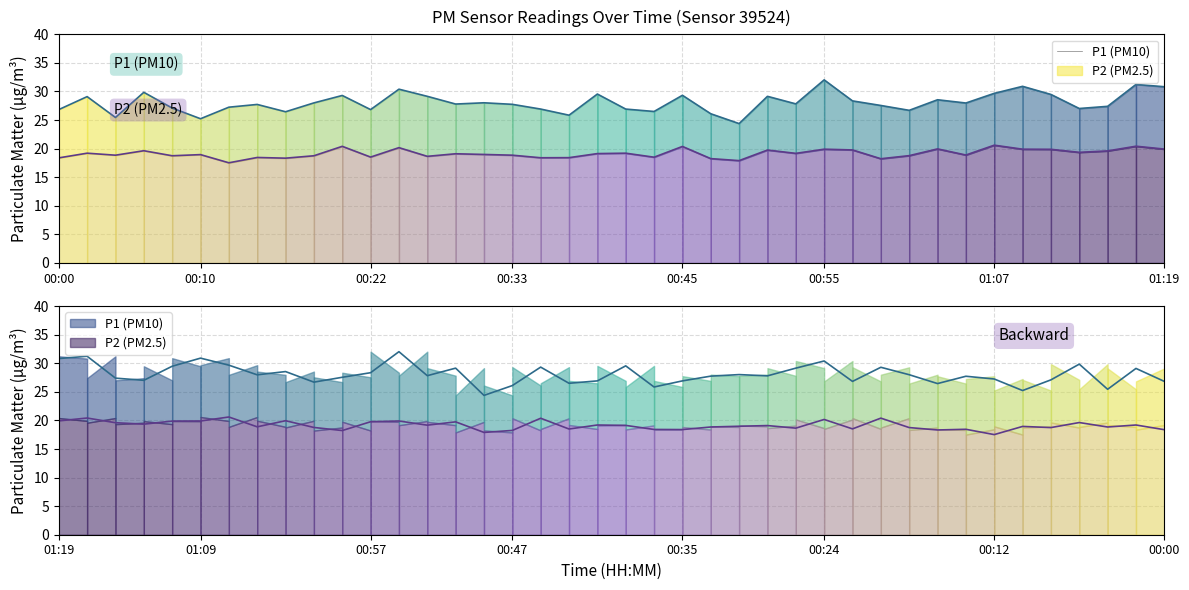

True or false: P2 has a value of 12.7 at 18.

False